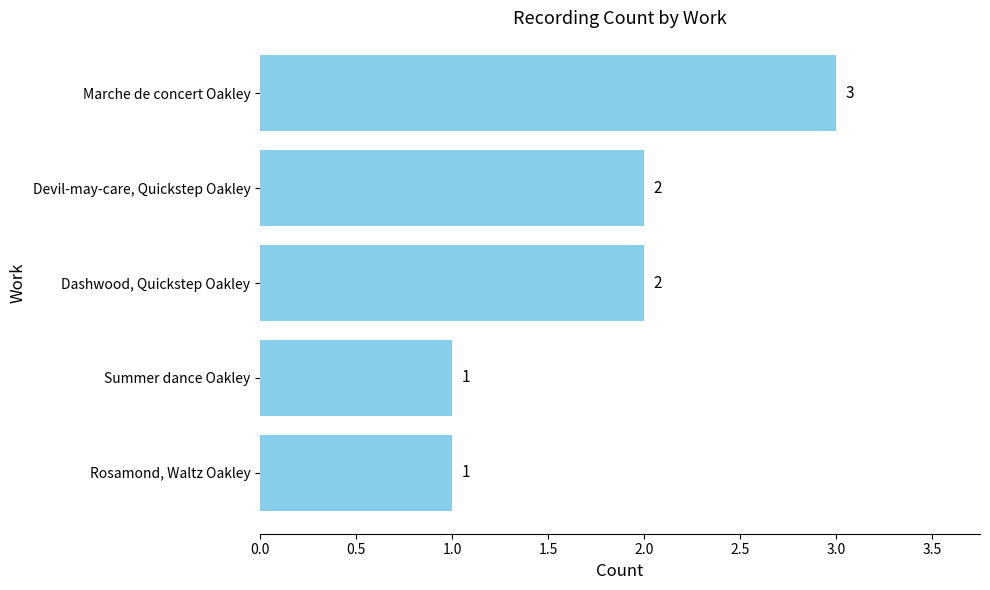

What is the sum of all values?

9